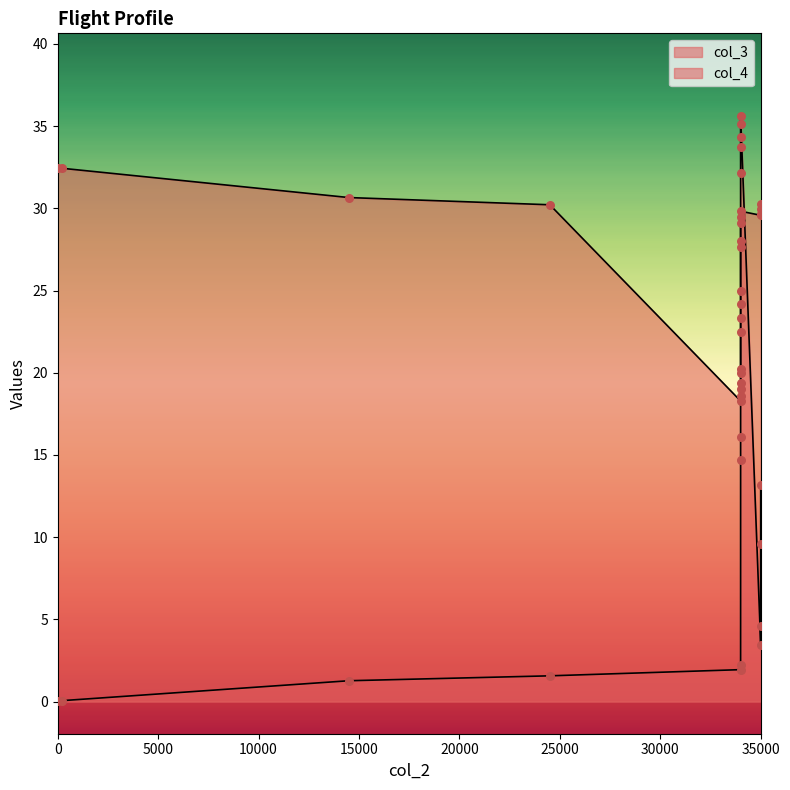

At how many categories does at least one series exceed 12?

20